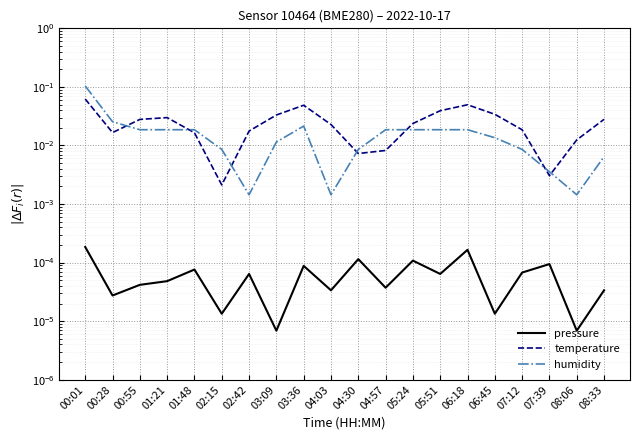

Which category has the lowest value in the temperature series?

02:15